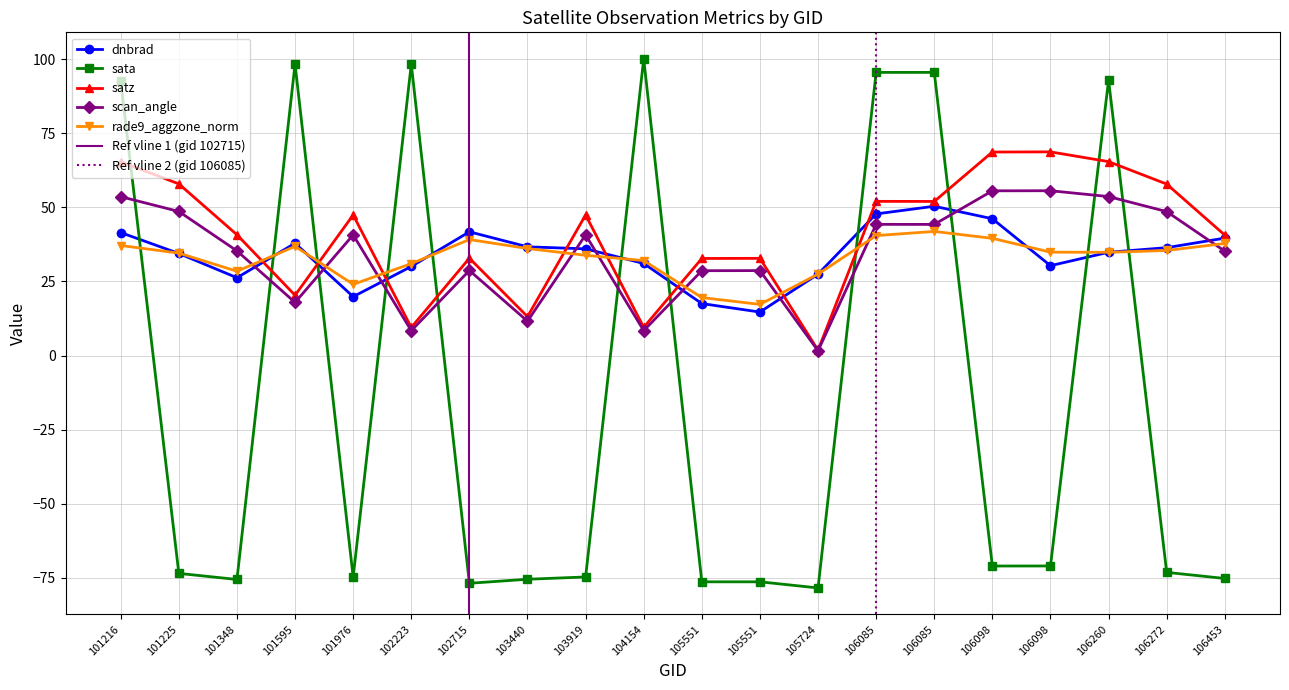

What are all the series names shown in the legend?

dnbrad, sata, satz, scan_angle, rade9_aggzone_norm